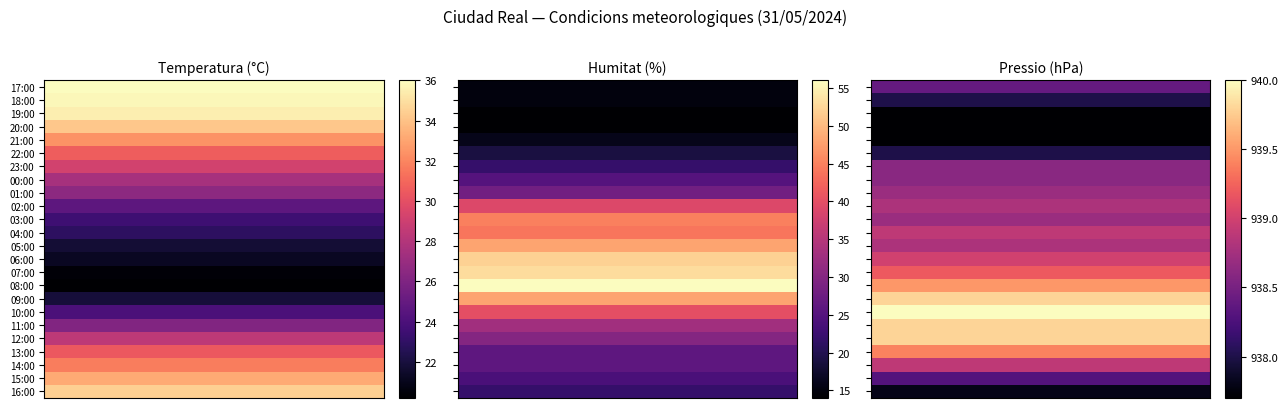

At how many categories does at least one series exceed 939?

30